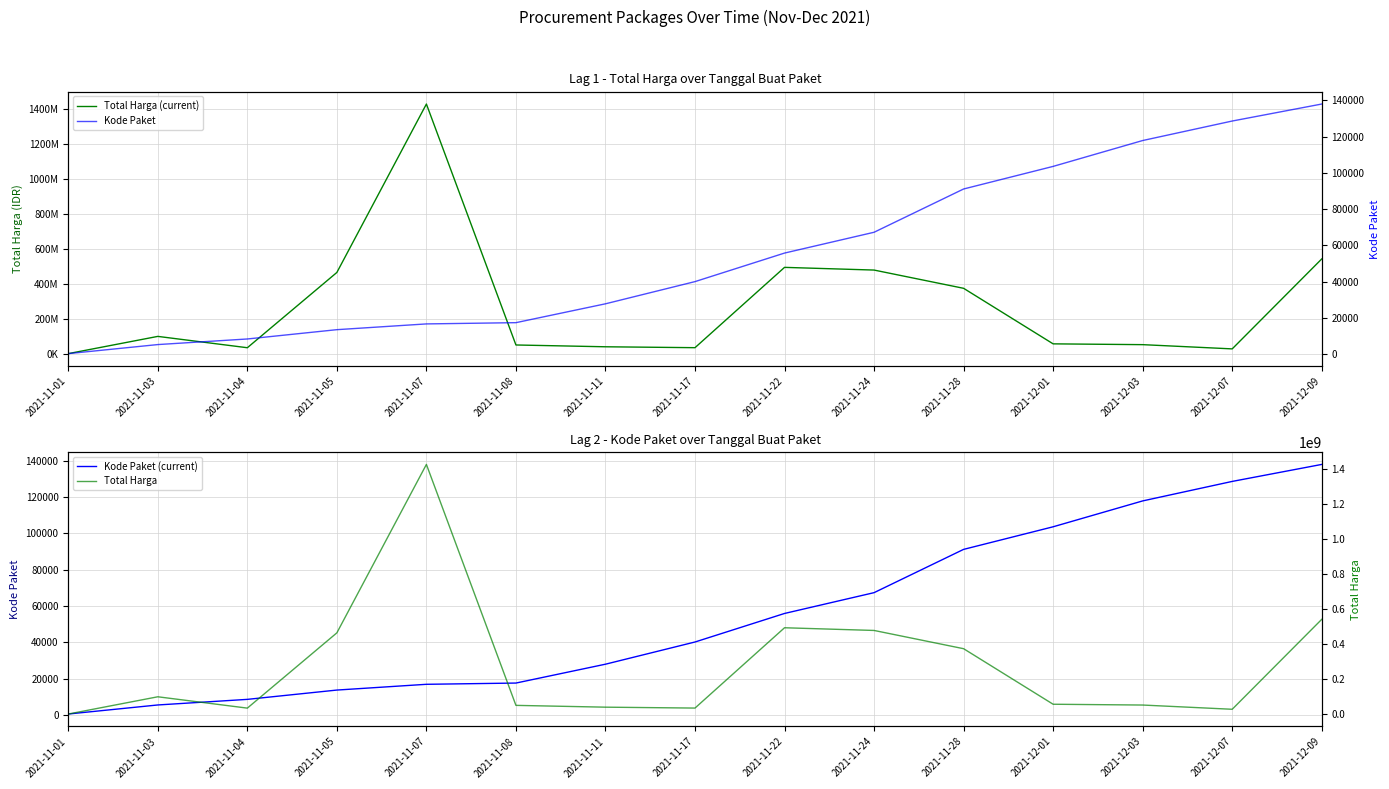

Which series has the largest range (max minus min)?

Total Harga (current)